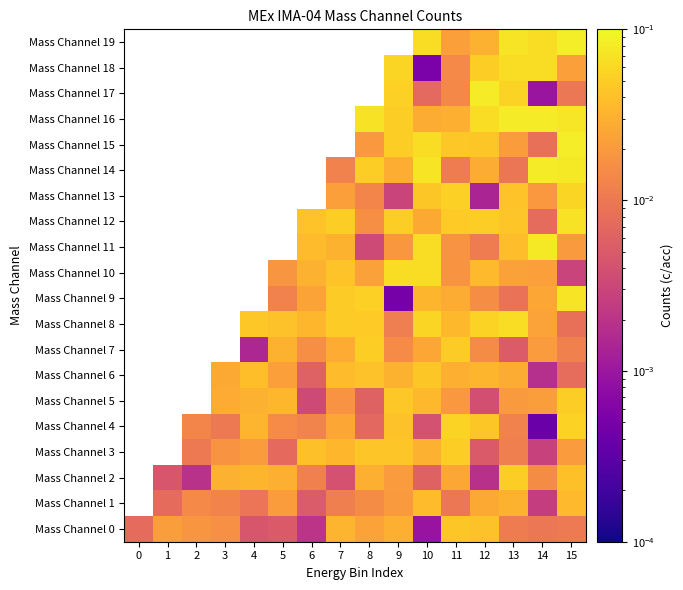

Which series changed the most between 9 and 15?

Mass Channel 9